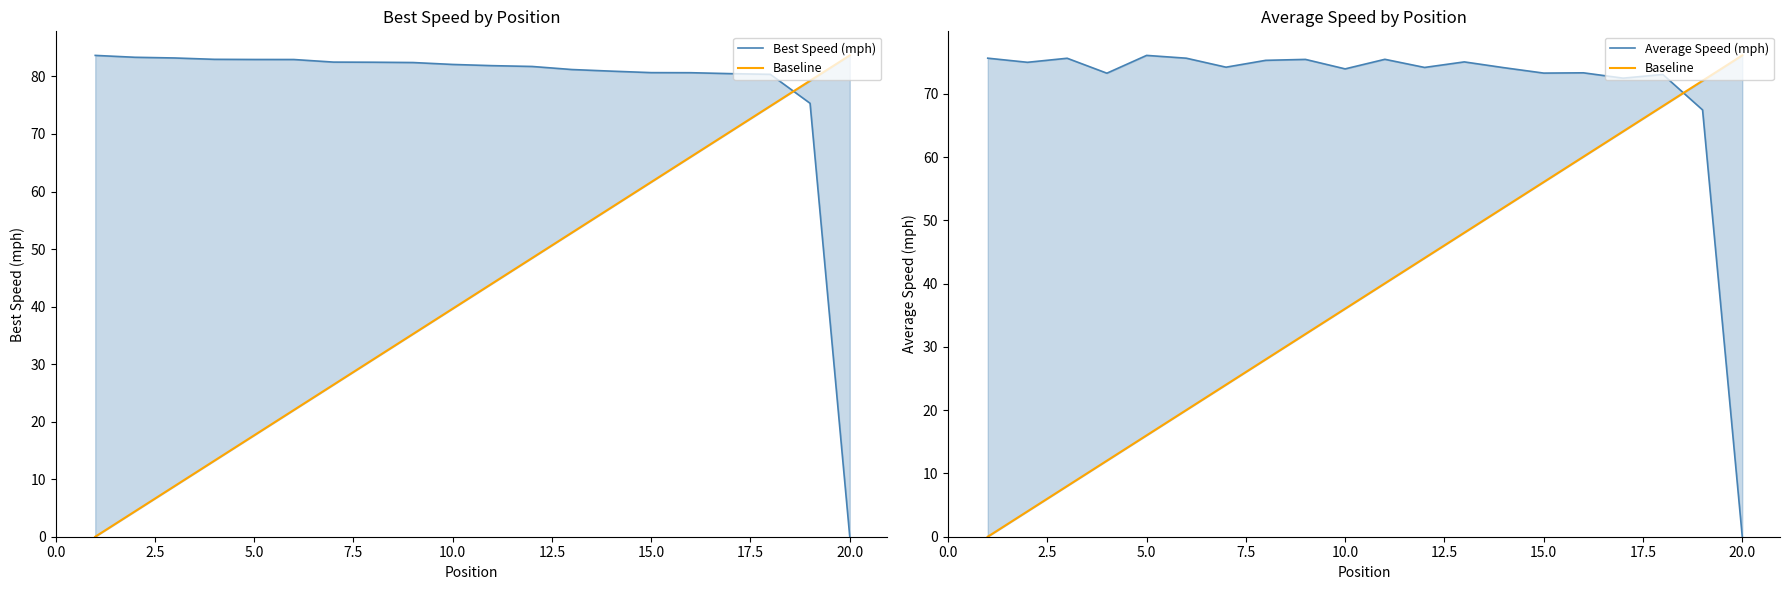

In Average Speed (mph), how many points are lower than both neighbors (excluding endpoints)?

7